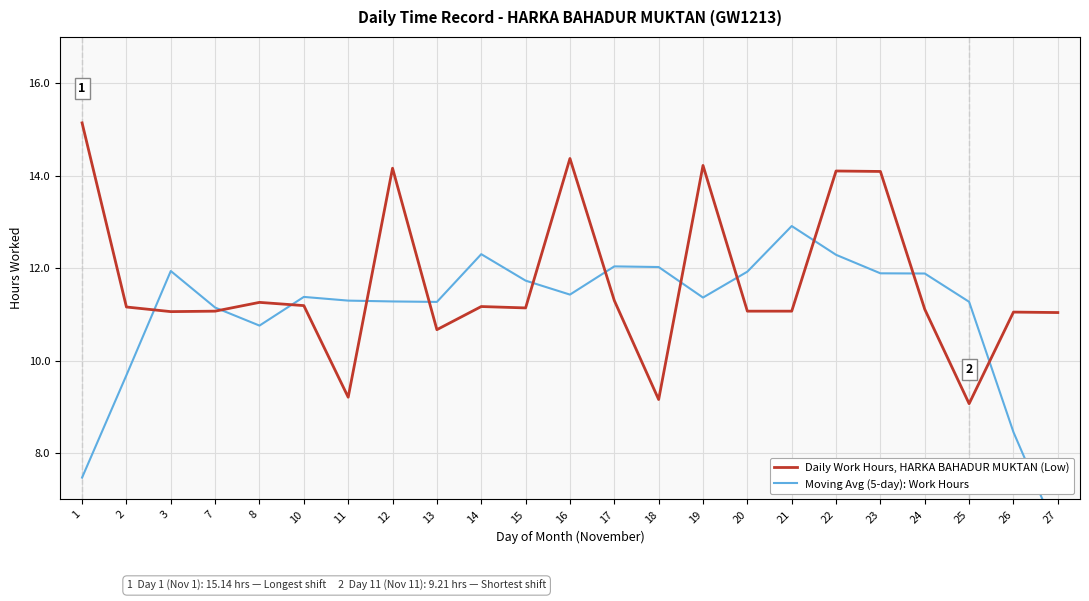

Does the chart display data point markers on the line(s)?

No